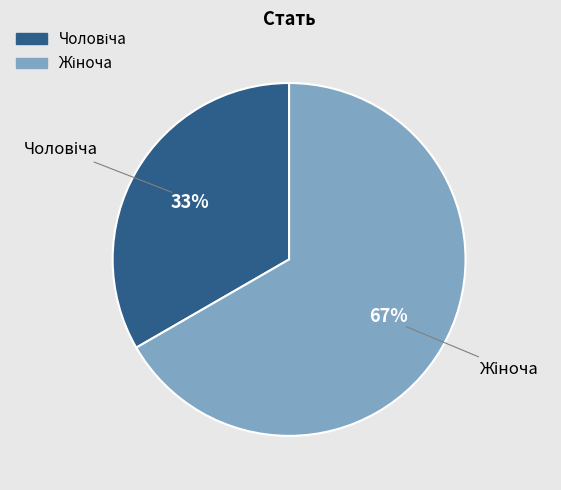

How many segments does this pie chart have?

2